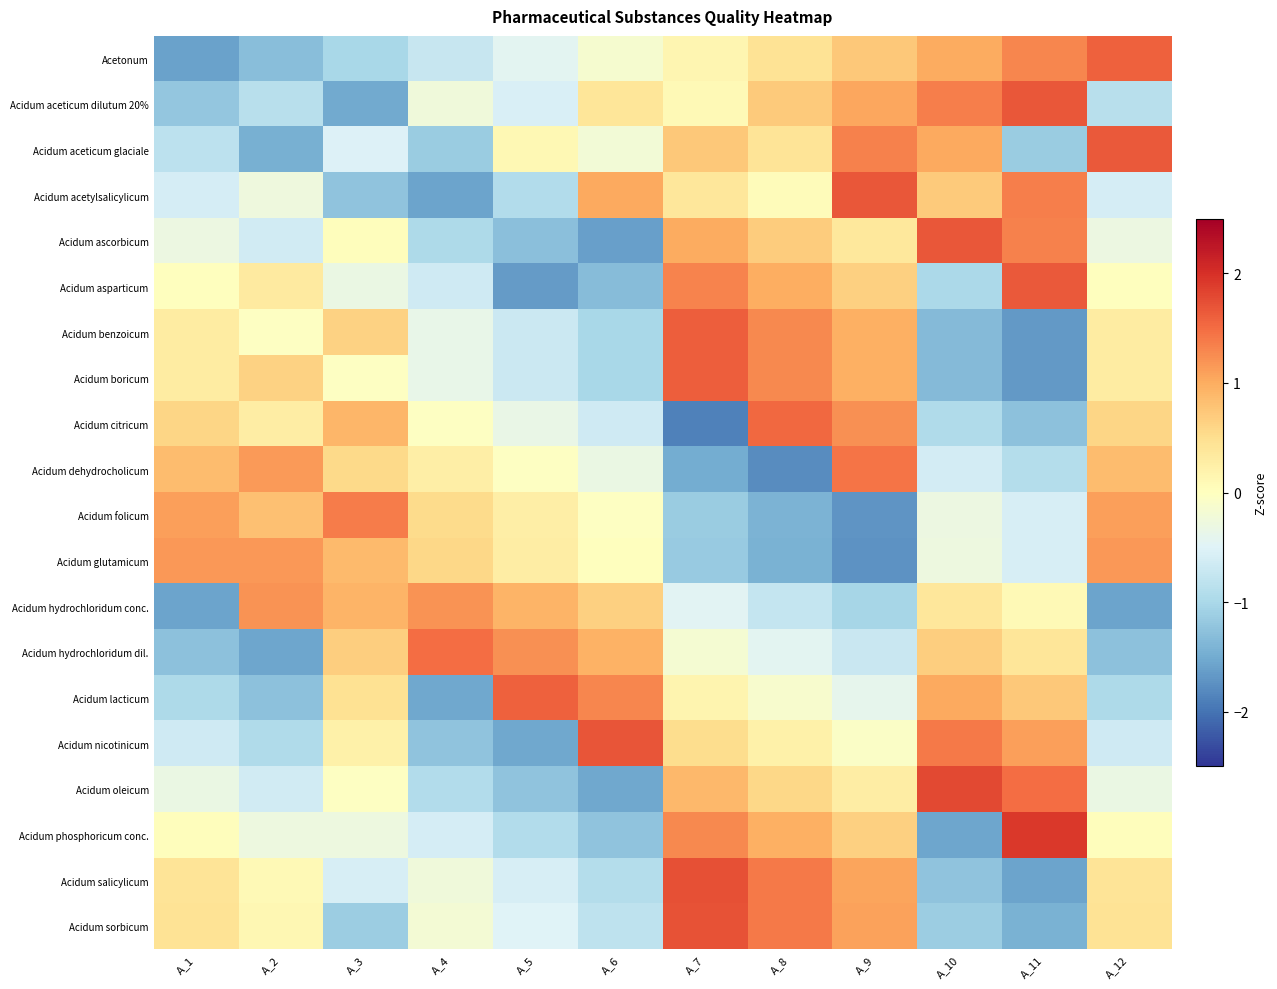

Between A_2 and A_3, which is larger?

A_3